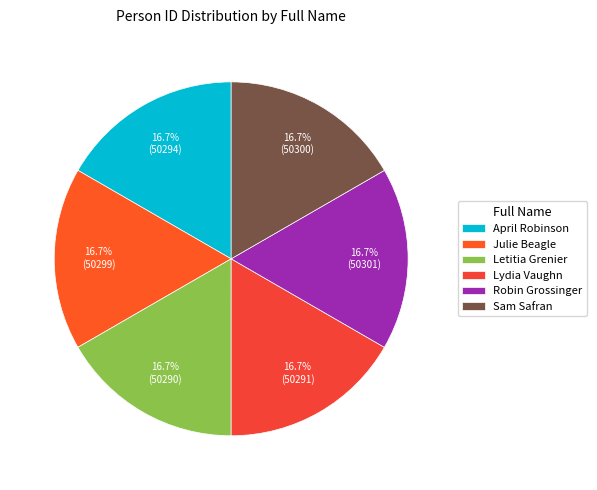

Count the number of slices in the pie.

6